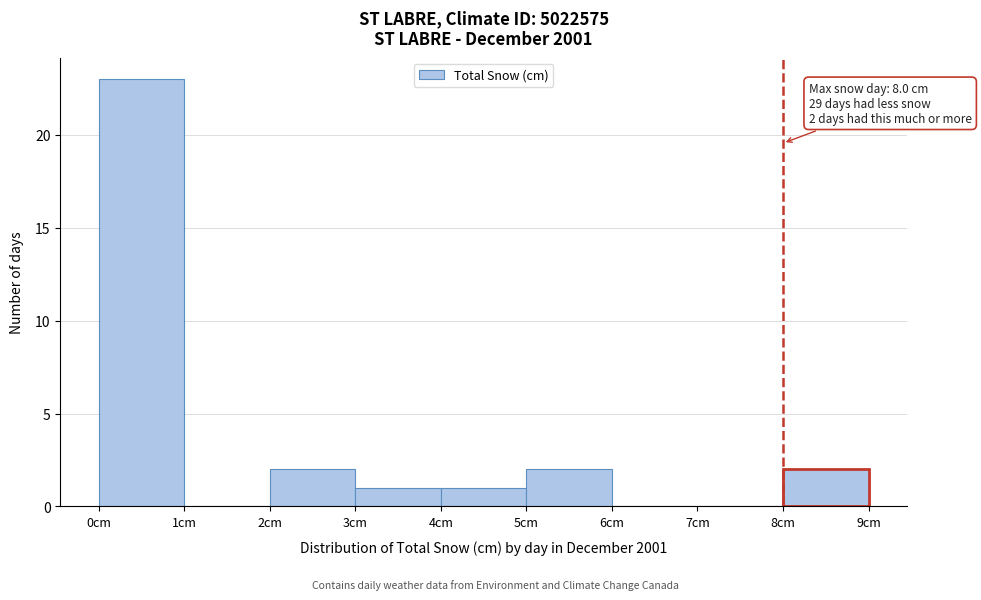

Over which range of the x-axis is the bar tallest?

0 to 1